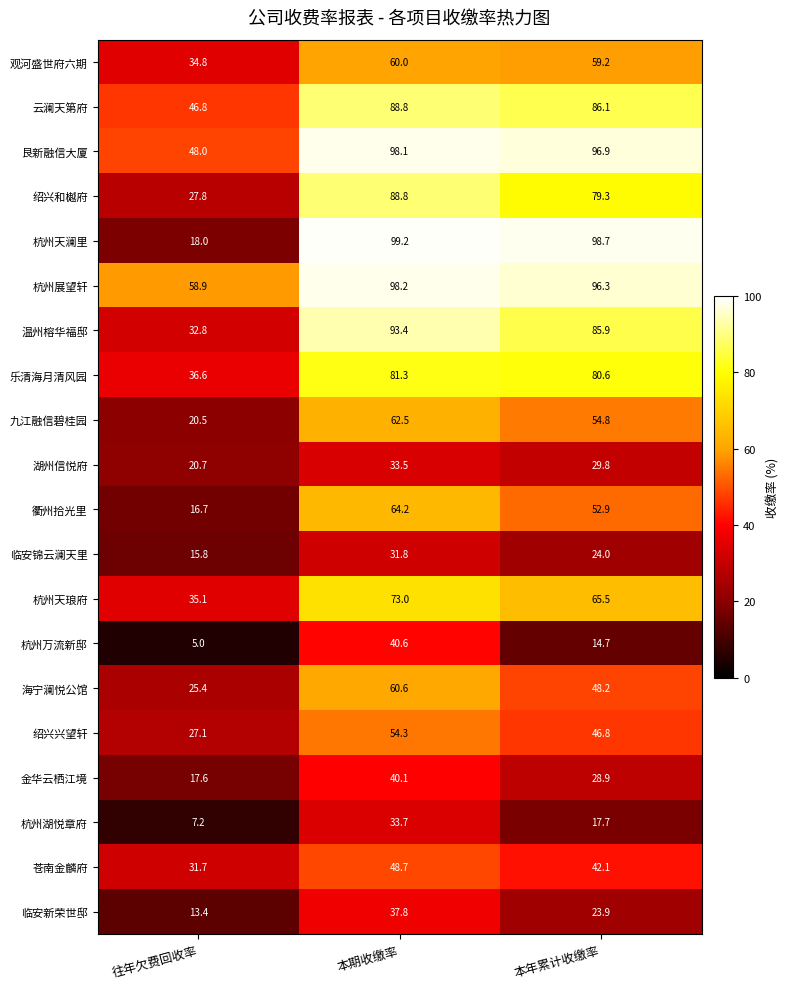

What is the difference between the maximum and second lowest values in the 云澜天第府 series?

2.7